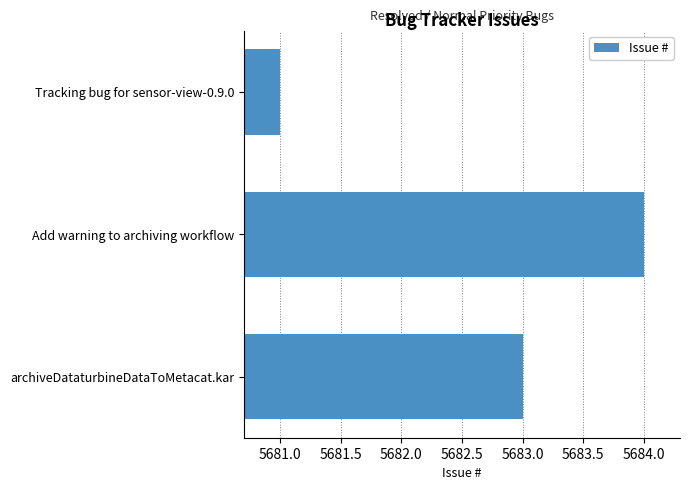

List the labels in order of value, largest first.

Add warning to archiving workflow, archiveDataturbineDataToMetacat.kar, Tracking bug for sensor-view-0.9.0